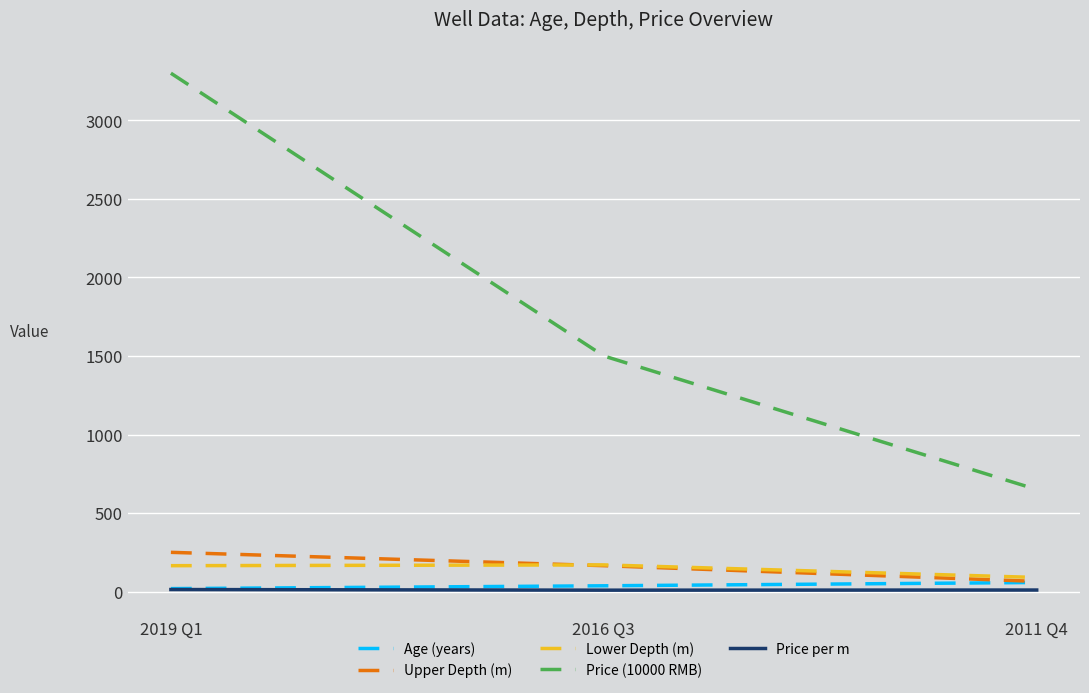

How many lines are shown in the chart?

5